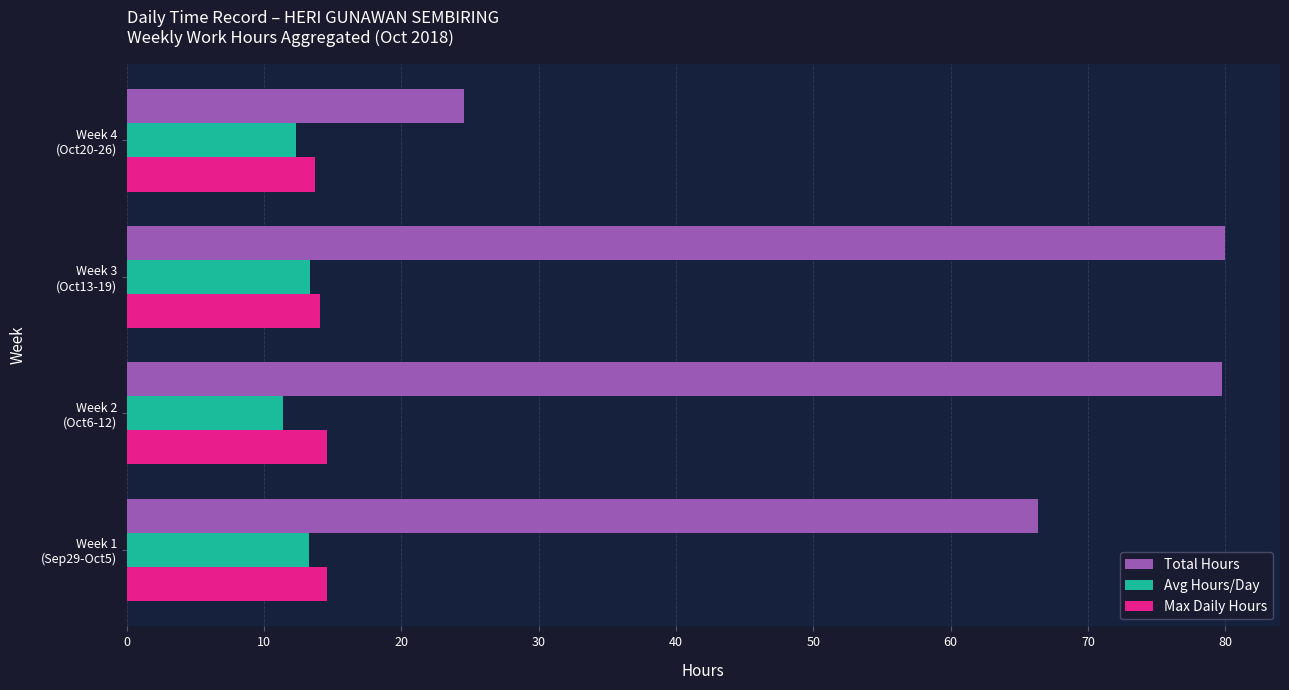

Count the number of categories in the chart.

4